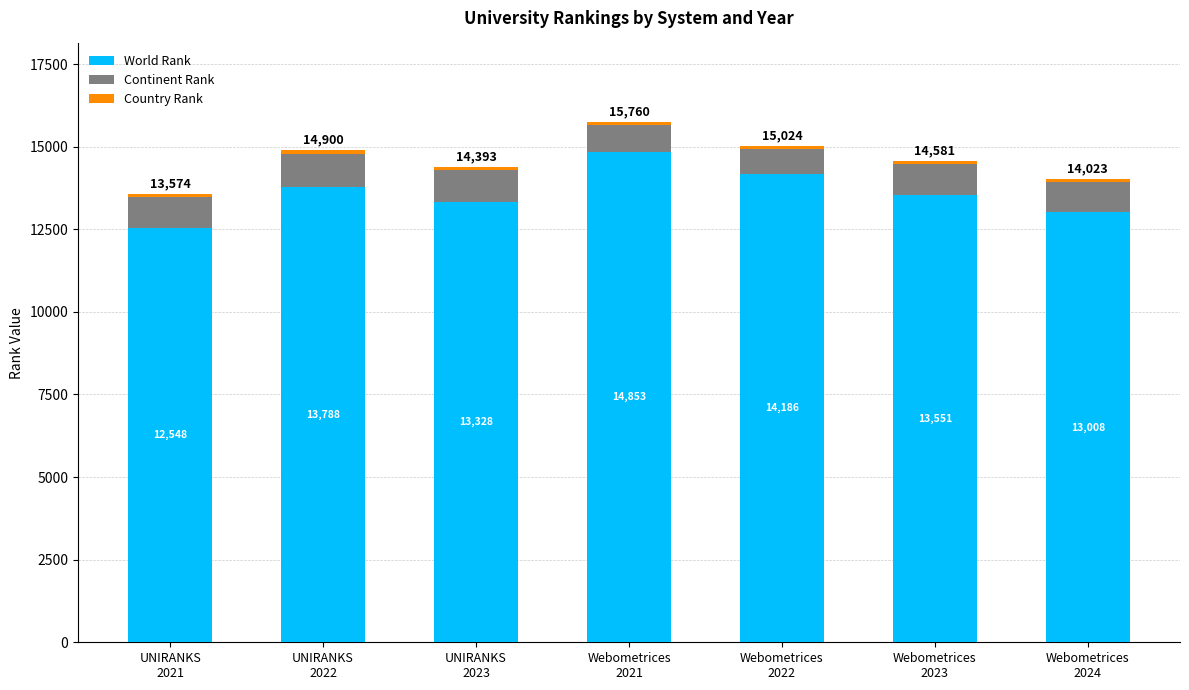

What is the lowest value of the World Rank series?

12548